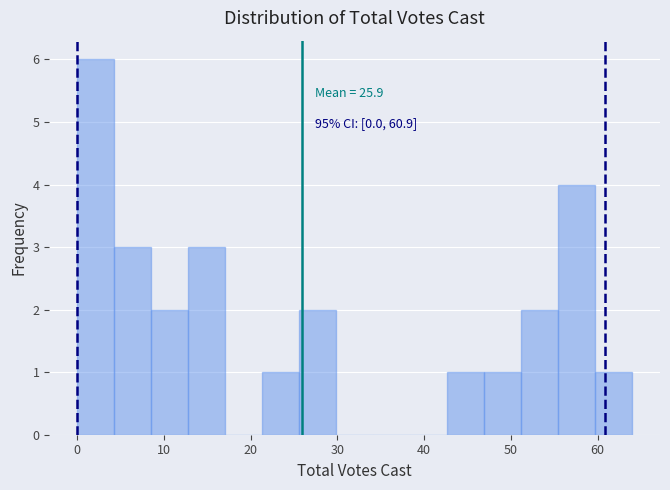

Which range on the x-axis has the tallest bar?

0 to 4